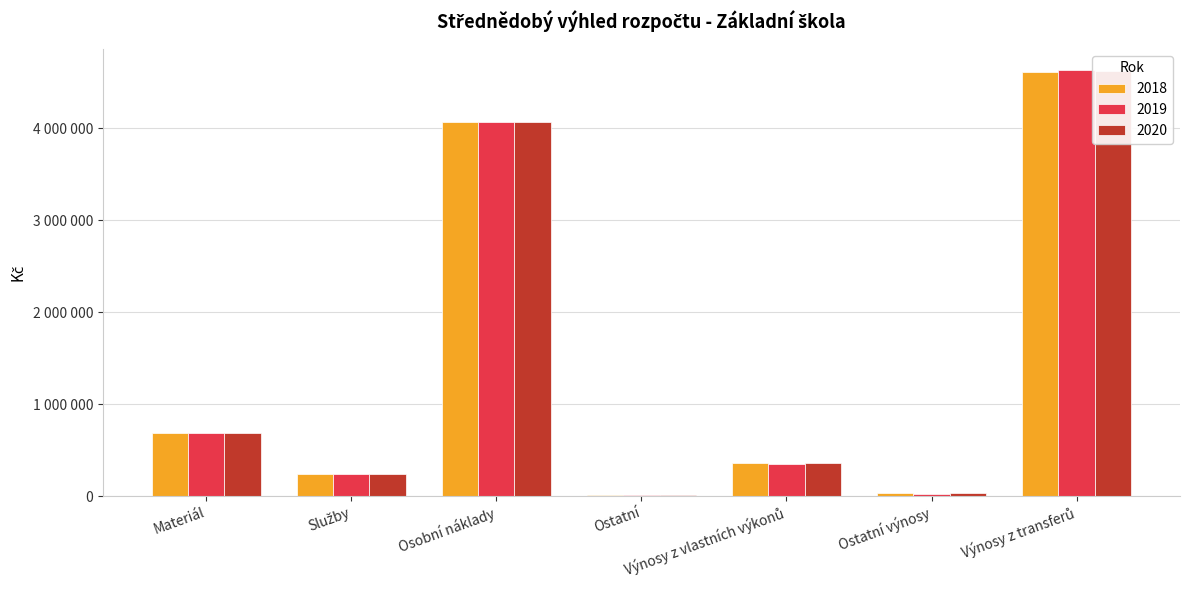

What is the average value of the 2019 series?

1430571